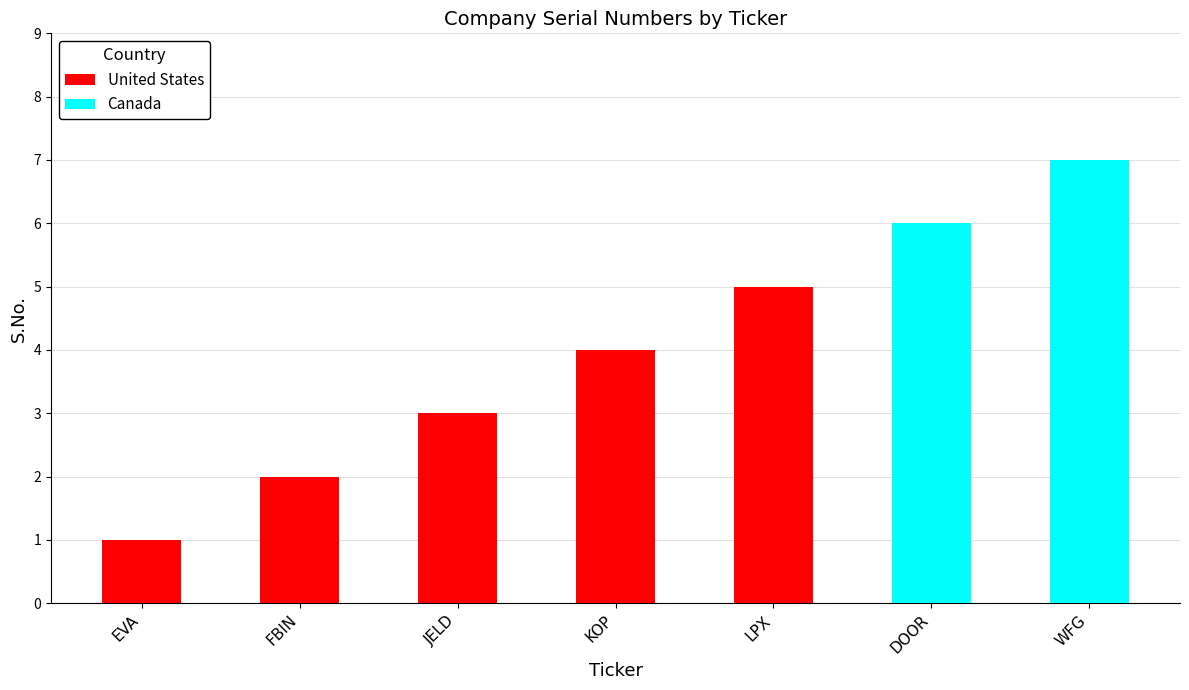

Reading right to left, transcribe all the data shown in this chart.

United States: 0	0	5	4	3	2	1
Canada: 7	6	0	0	0	0	0